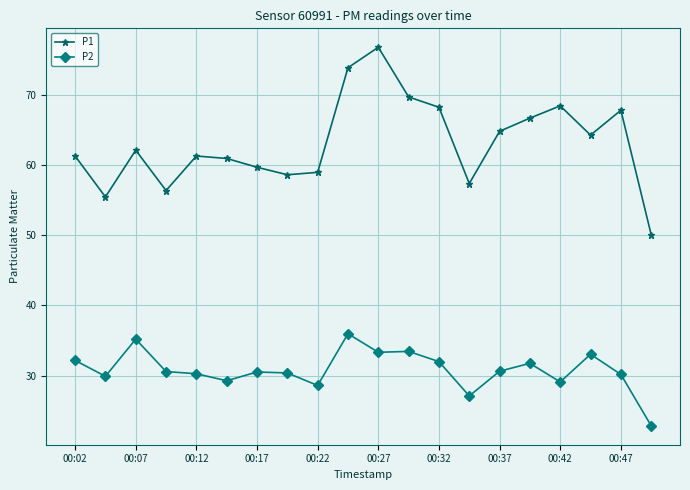

What is the average value of the P1 series?

63.2